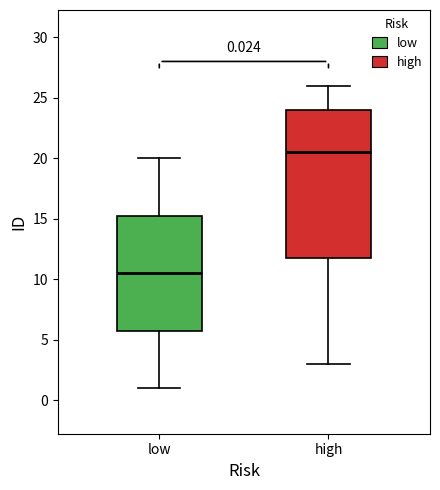

Which box is the tallest, from its lower edge to its upper edge?

high